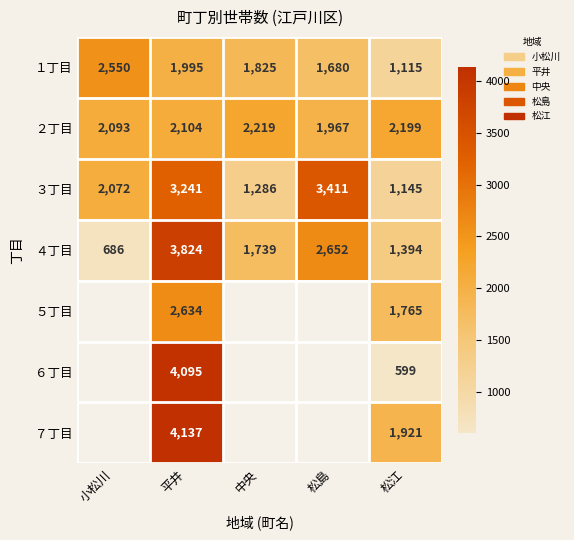

Between 中央 and 松江, which is larger?

中央